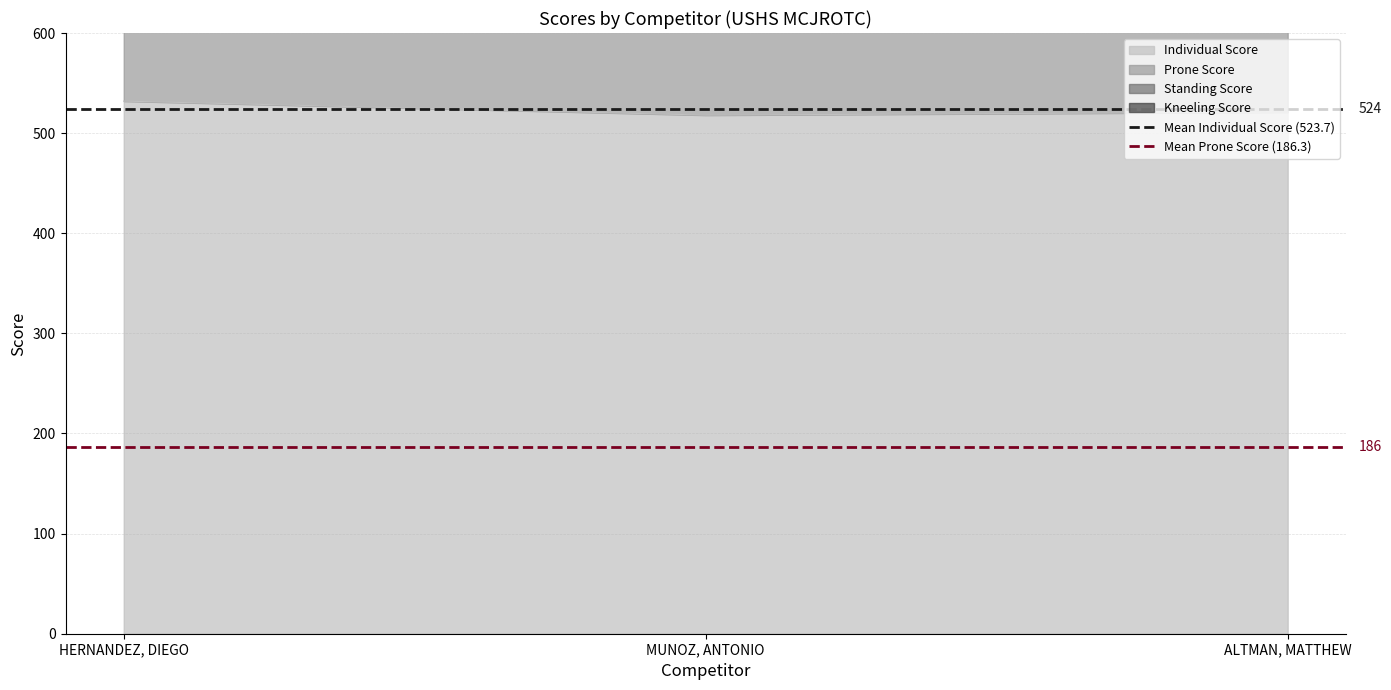

True or false: Mean Prone Score (186.3) has a value of 186.3 at HERNANDEZ, DIEGO.

True